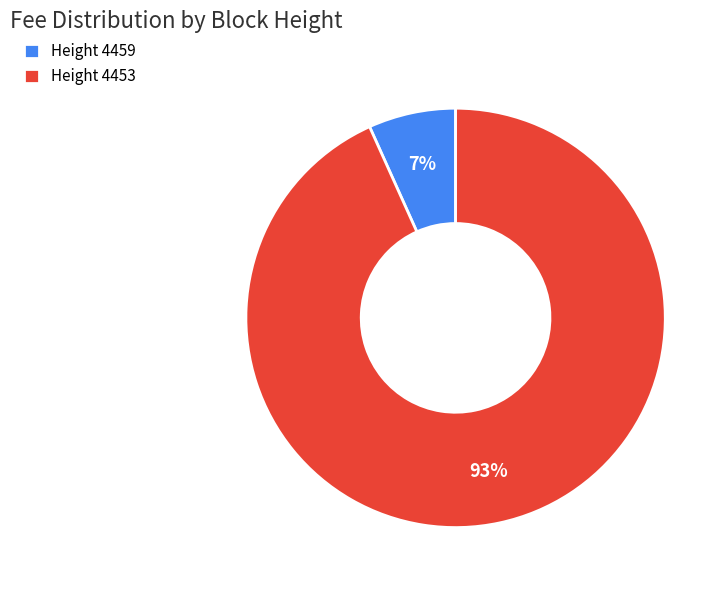

Between Height 4453 and Height 4459, which is larger?

Height 4453